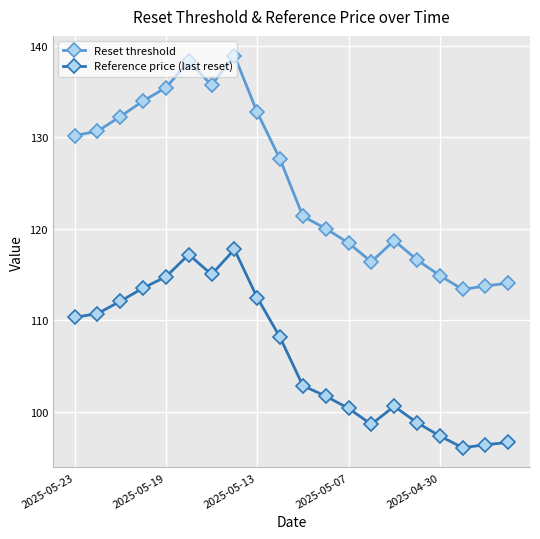

True or false: Reset threshold and Reference price (last reset) intersect in this chart.

False